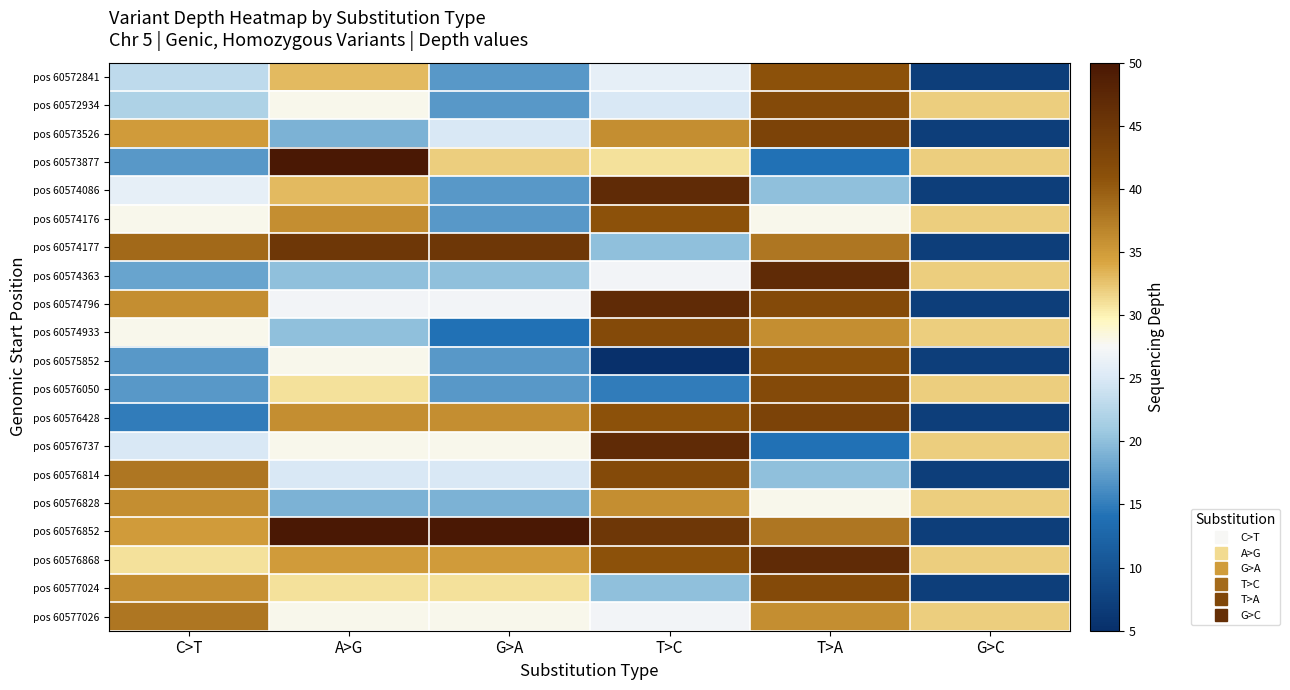

At G>C, list the series in order from largest to smallest.

pos 60572934, pos 60573877, pos 60574176, pos 60574363, pos 60574933, pos 60576050, pos 60576737, pos 60576828, pos 60576868, pos 60577026, pos 60572841, pos 60573526, pos 60574086, pos 60574177, pos 60574796, pos 60575852, pos 60576428, pos 60576814, pos 60576852, pos 60577024